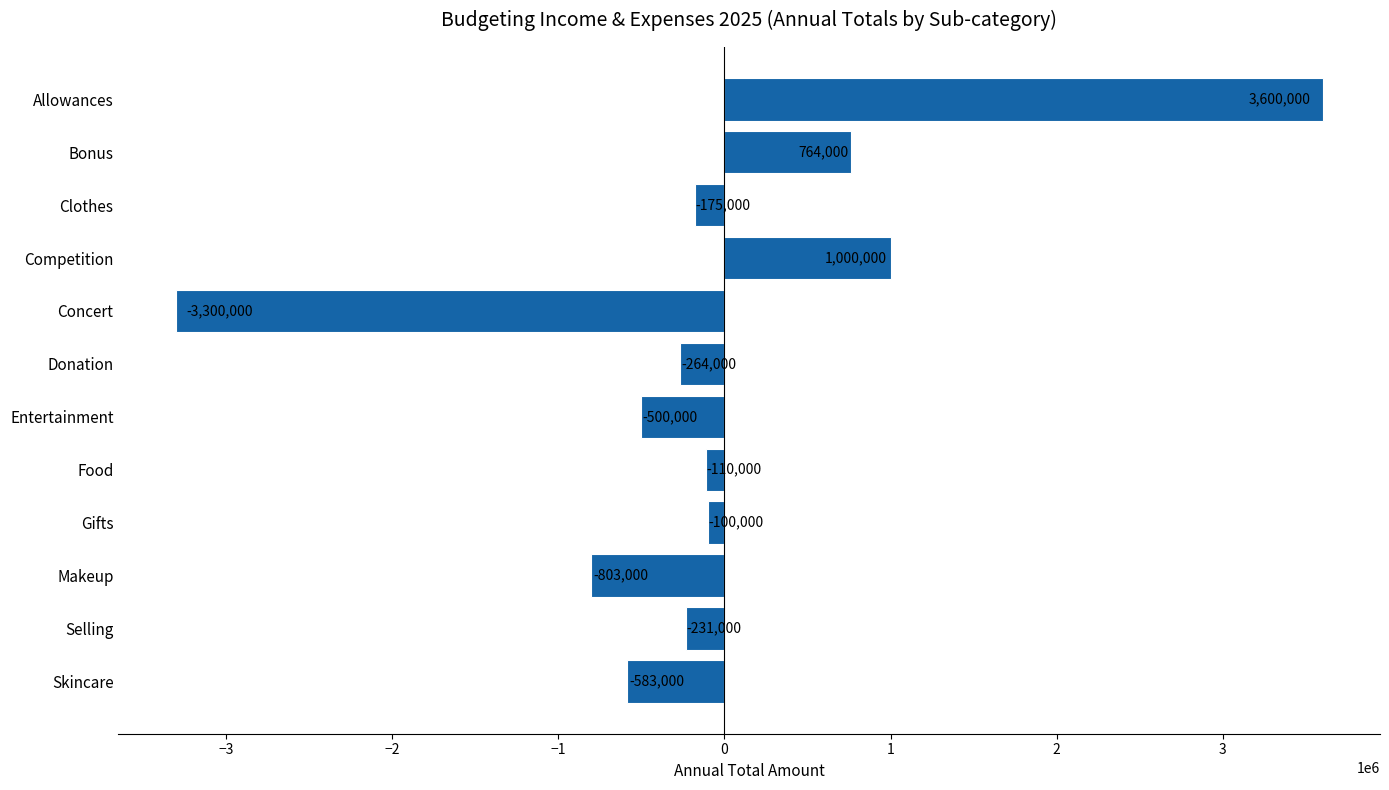

How many positive values are there?

3